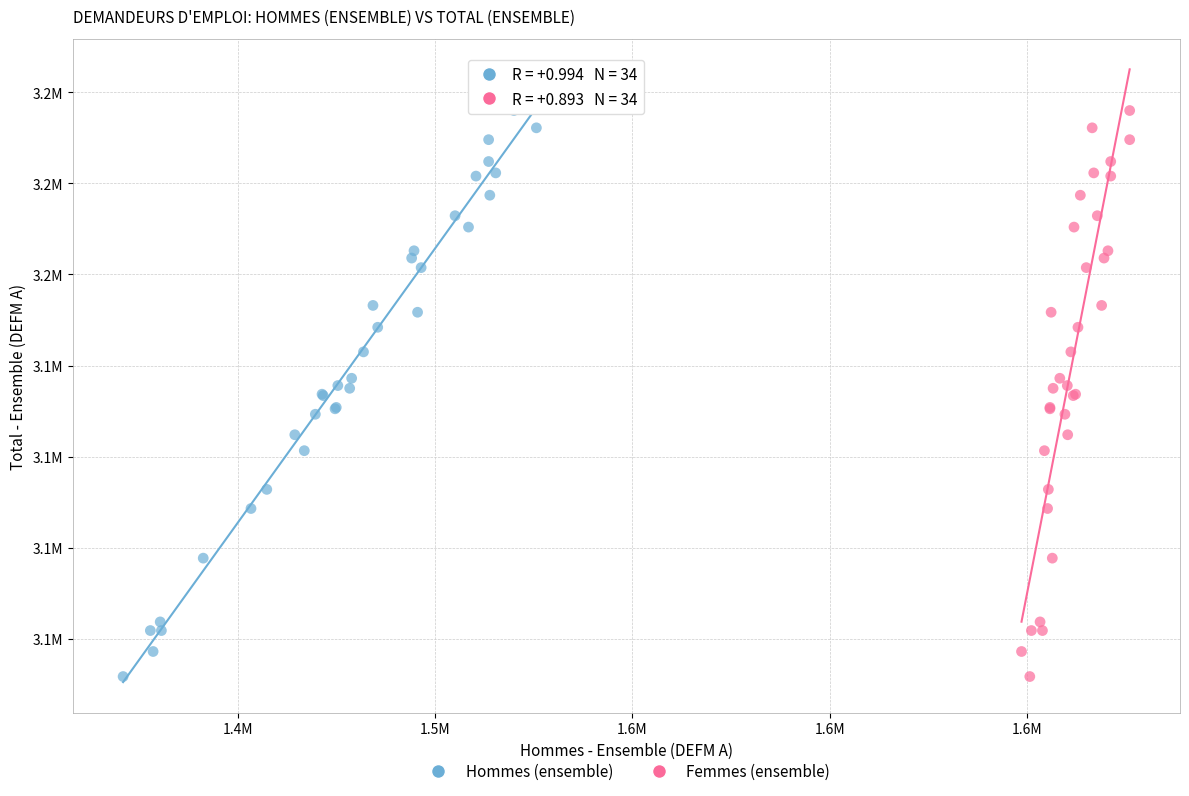

What are all the series names shown in the legend?

Hommes (ensemble), Femmes (ensemble)